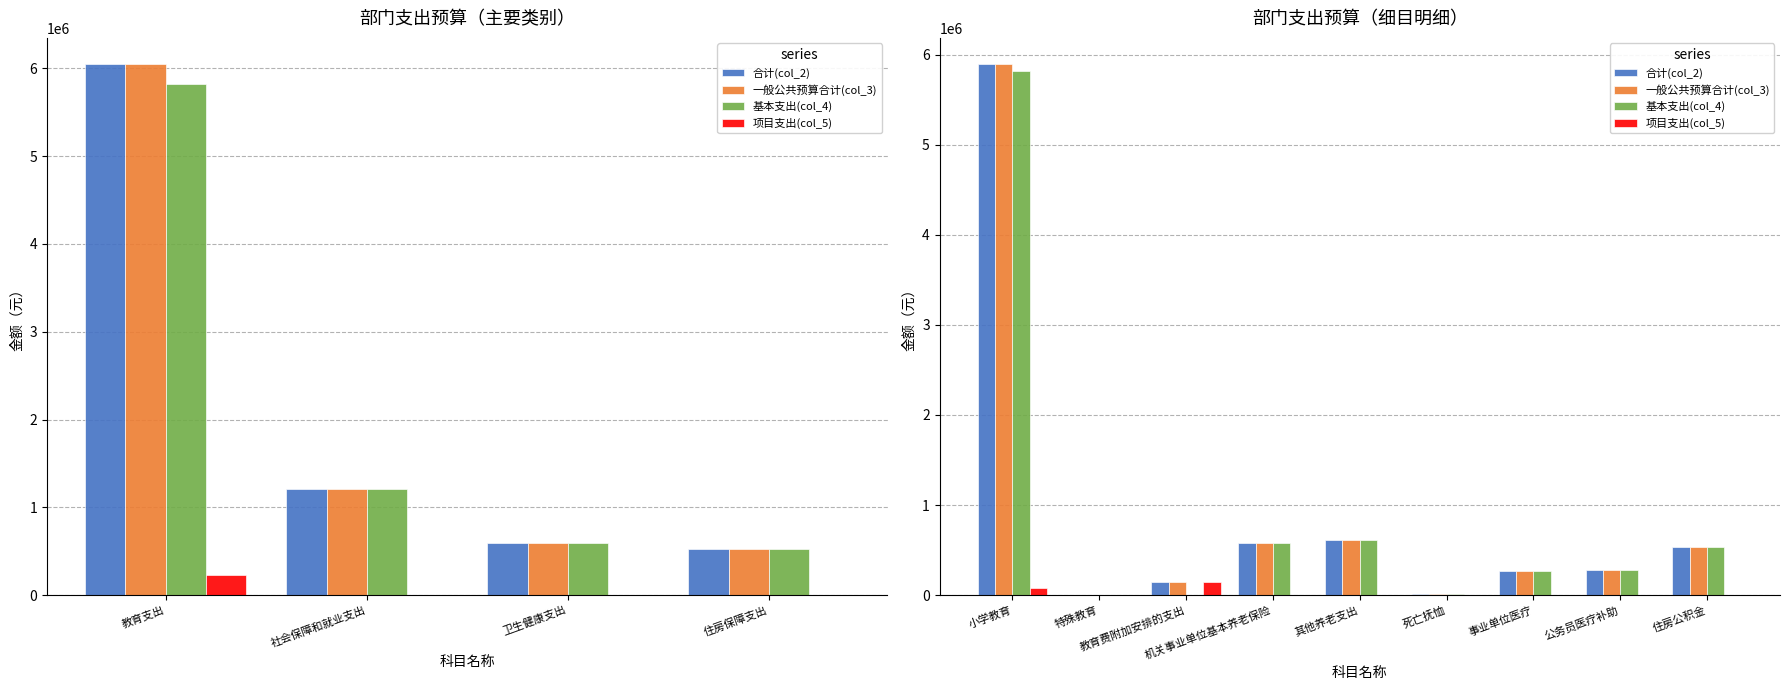

The 一般公共预算合计(col_3) series shows 184707.6 at 事业单位医疗. True or false?

False